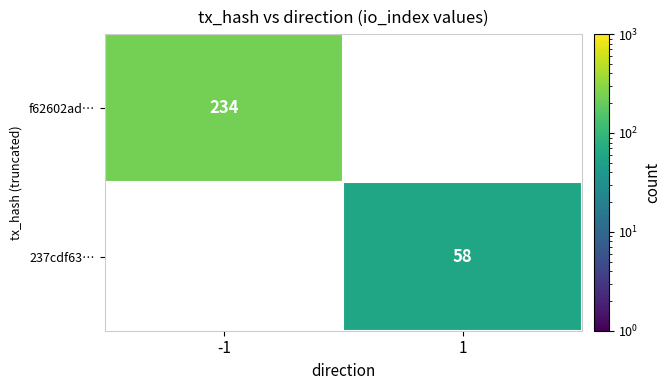

Is the value of 237cdf63… at 1 greater than the value of f62602ad… at -1?

No